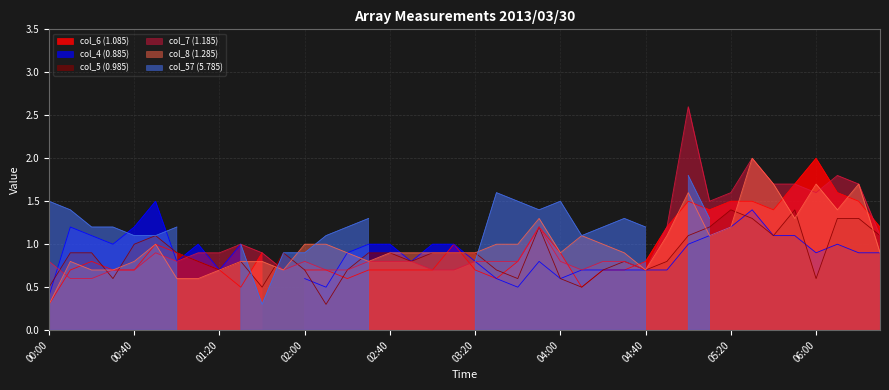

What is the label of the 39th point from the right?

00:10